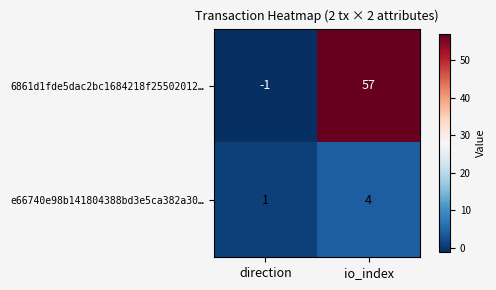

What is the difference between the 6861d1fde5dac2bc1684218f25502012… values at io_index and direction?

58